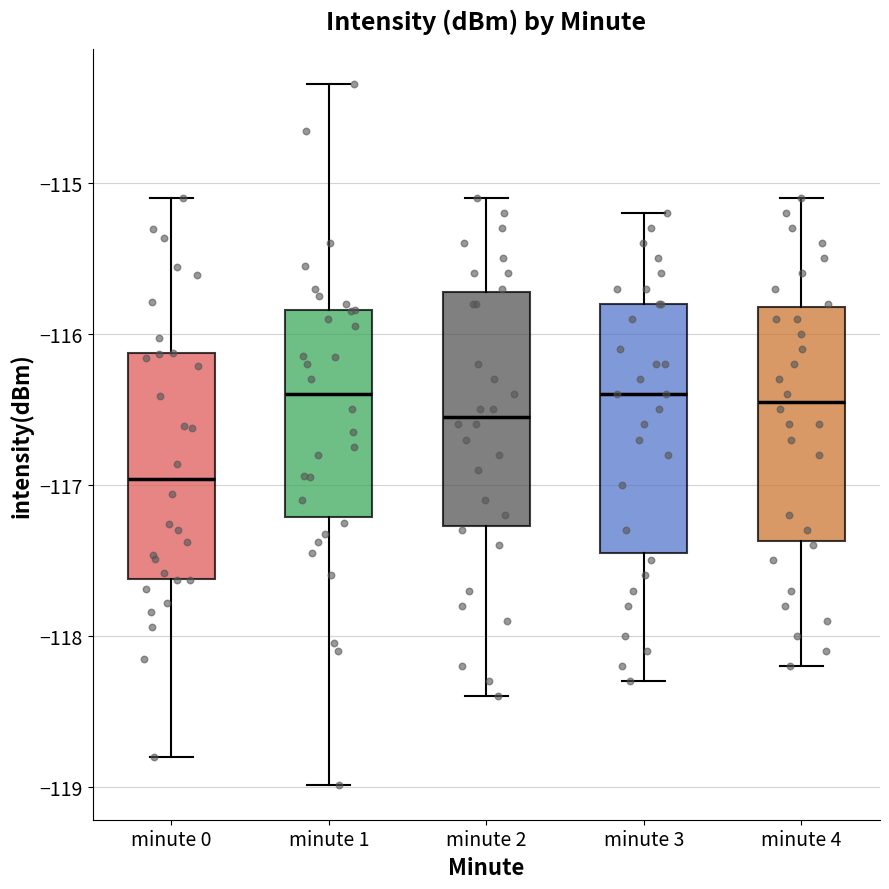

Where does the median line of the box for minute 3 sit on the y-axis? The values are not printed on the chart, so give them approximately, as read against the axis.

-116.4